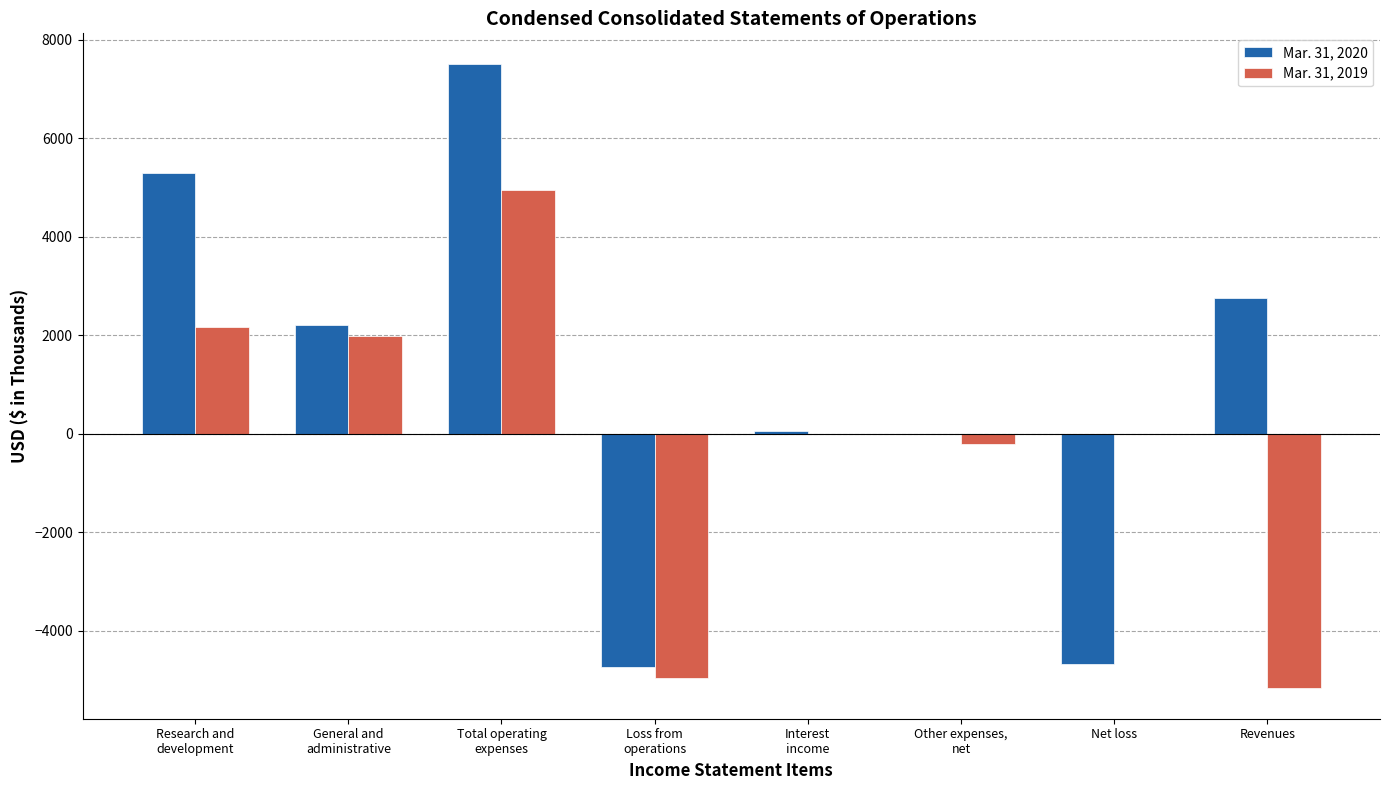

Which series has the largest total across all categories?

Mar. 31, 2020